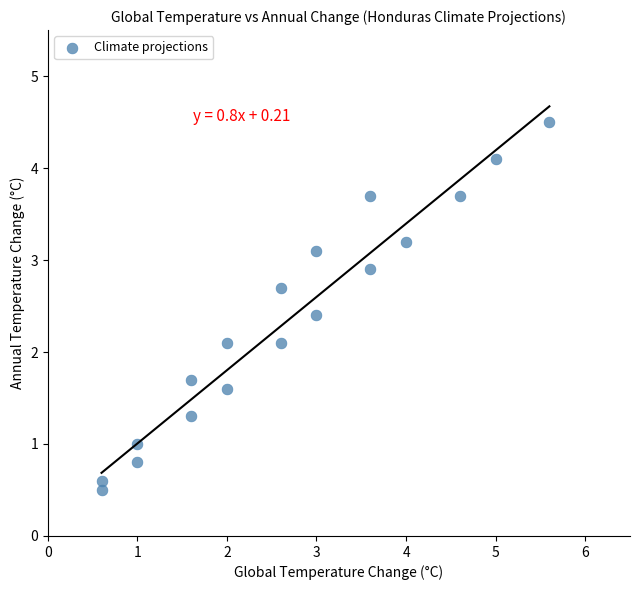

What is the range of Y values (max minus min)?

4.0